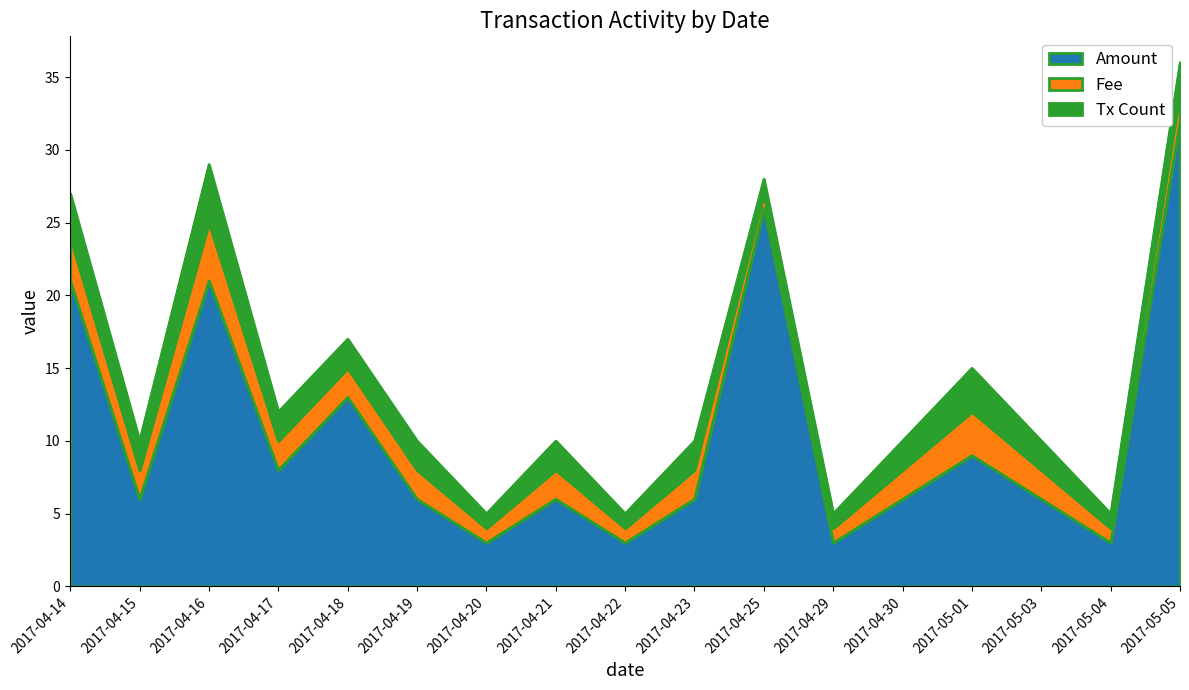

Reading left to right, extract all data points from this chart.

Amount: 2017-04-14=21	2017-04-15=6	2017-04-16=21	2017-04-17=8	2017-04-18=13	2017-04-19=6	2017-04-20=3	2017-04-21=6	2017-04-22=3	2017-04-23=6	2017-04-25=26	2017-04-29=3	2017-04-30=6	2017-05-01=9	2017-05-03=6	2017-05-04=3	2017-05-05=32
Fee: 2017-04-14=3	2017-04-15=2	2017-04-16=4	2017-04-17=2	2017-04-18=2	2017-04-19=2	2017-04-20=1	2017-04-21=2	2017-04-22=1	2017-04-23=2	2017-04-25=1	2017-04-29=1	2017-04-30=2	2017-05-01=3	2017-05-03=2	2017-05-04=1	2017-05-05=2
Tx Count: 2017-04-14=3	2017-04-15=2	2017-04-16=4	2017-04-17=2	2017-04-18=2	2017-04-19=2	2017-04-20=1	2017-04-21=2	2017-04-22=1	2017-04-23=2	2017-04-25=1	2017-04-29=1	2017-04-30=2	2017-05-01=3	2017-05-03=2	2017-05-04=1	2017-05-05=2